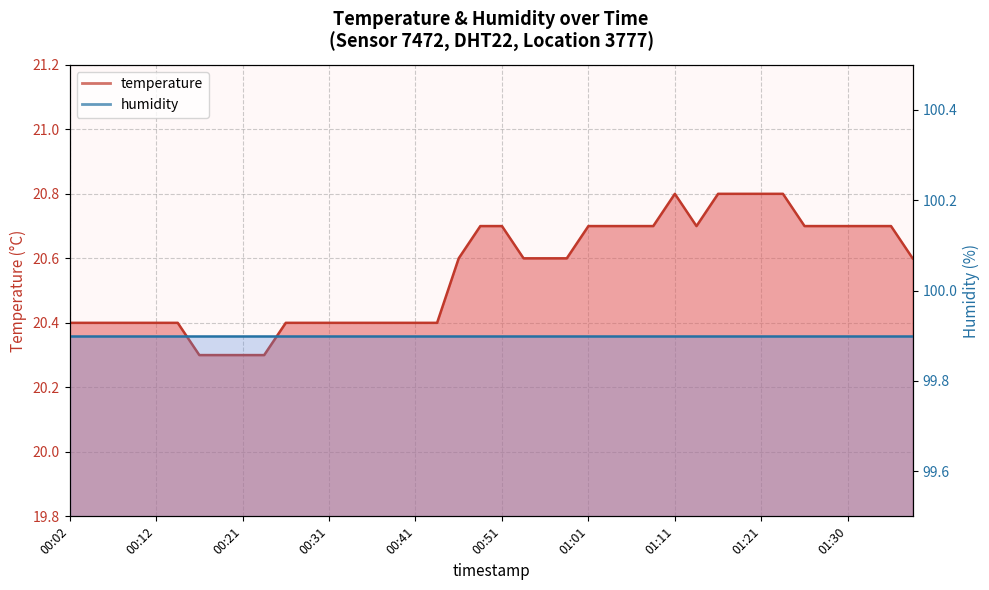

True or false: the data shows 20.8 at 01:16.

True